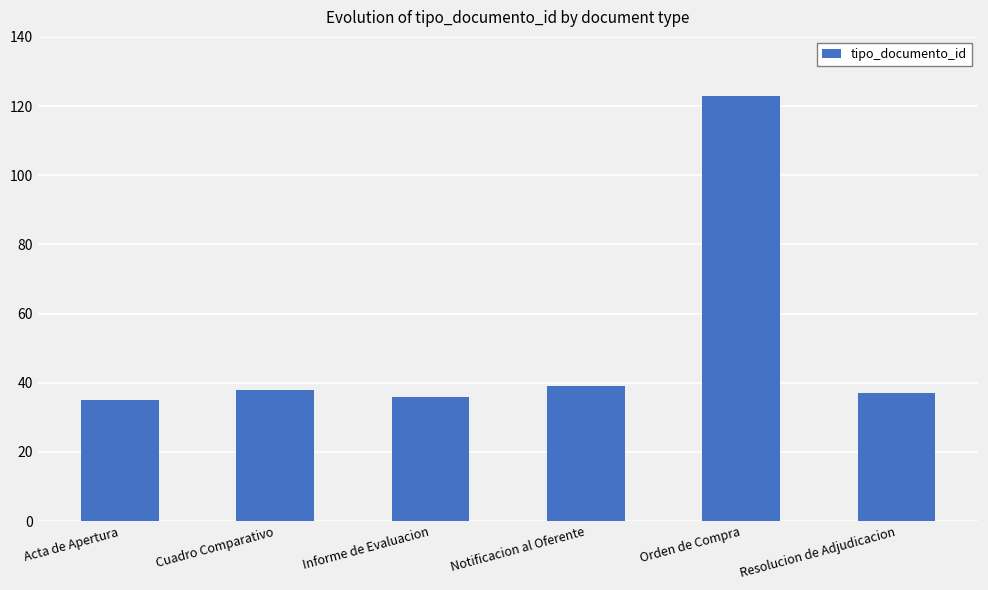

What is the value of the 6th bar from the left?

37